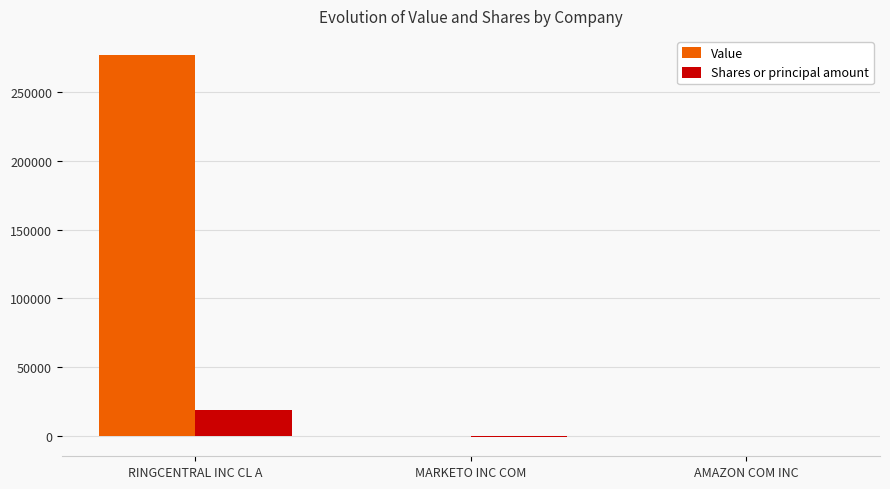

How many distinct data groups are displayed?

2